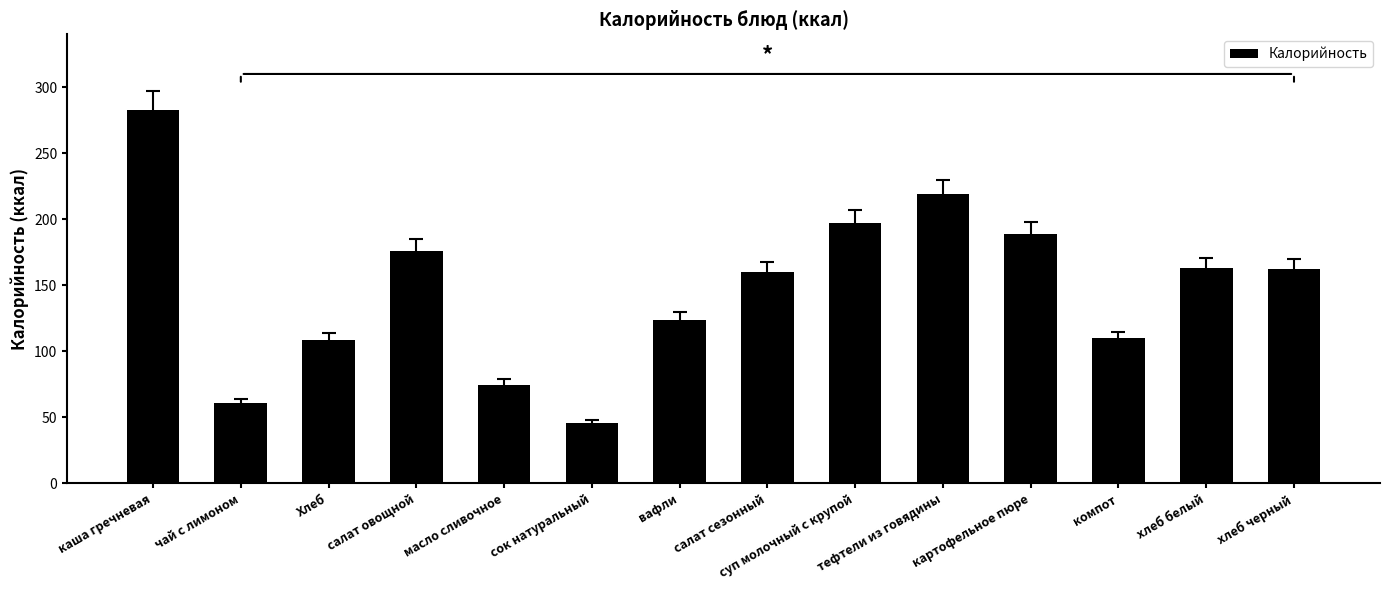

What is the sum of all values?

2073.4